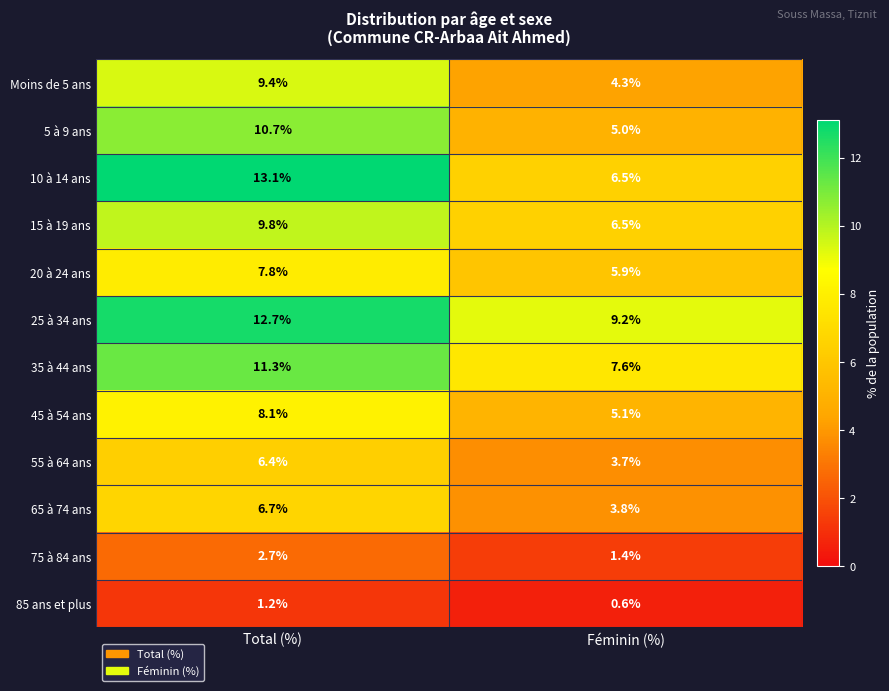

How many series are shown in this chart?

12